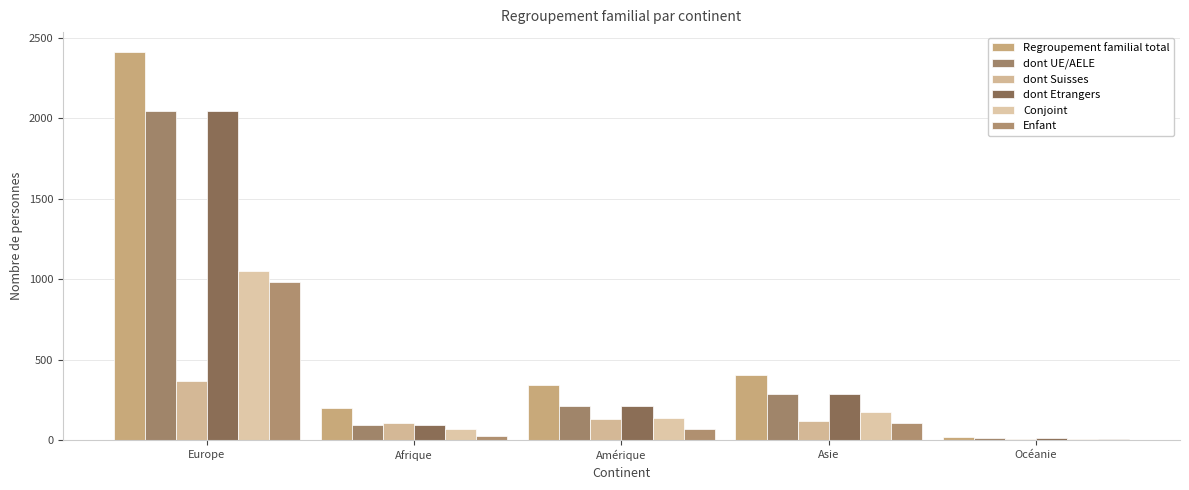

What is the difference between the highest and lowest values at Afrique?

176